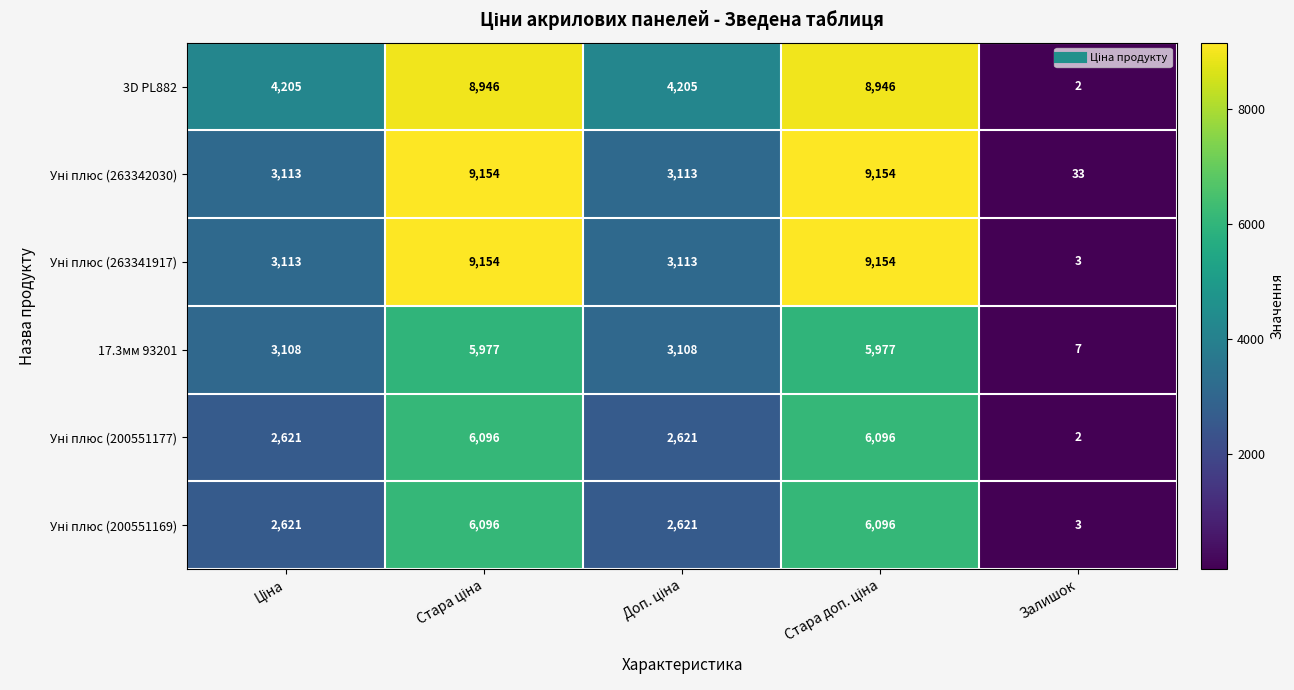

Which series has the largest total across all categories?

3D PL882